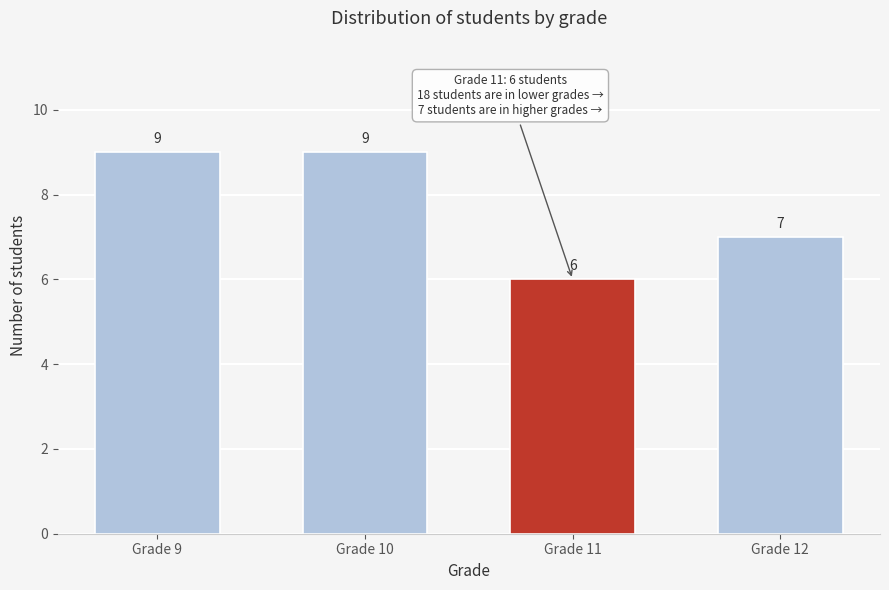

Reading left to right, transcribe all the data shown in this chart.

Grade 9=9	Grade 10=9	Grade 11=6	Grade 12=7